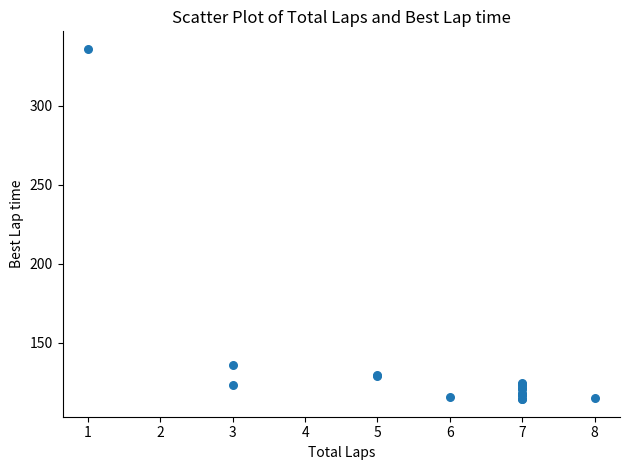

What Y value in the scatter plot is closest to 225?

136.2